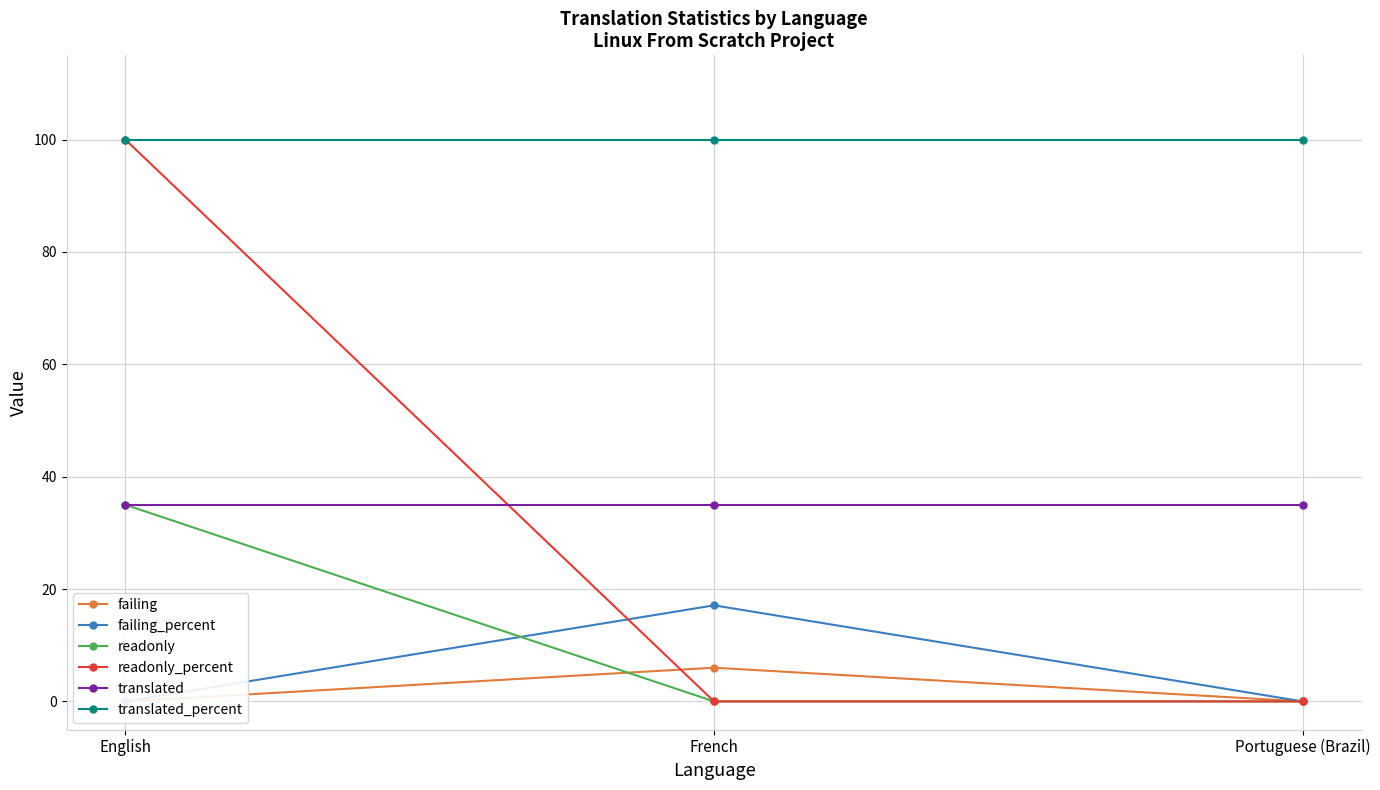

Reading right to left, what are all the values shown in this chart?

failing: 0.0	6.0	0.0
failing_percent: 0.0	17.1	0.0
readonly: 0.0	0.0	35.0
readonly_percent: 0.0	0.0	100.0
translated: 35.0	35.0	35.0
translated_percent: 100.0	100.0	100.0